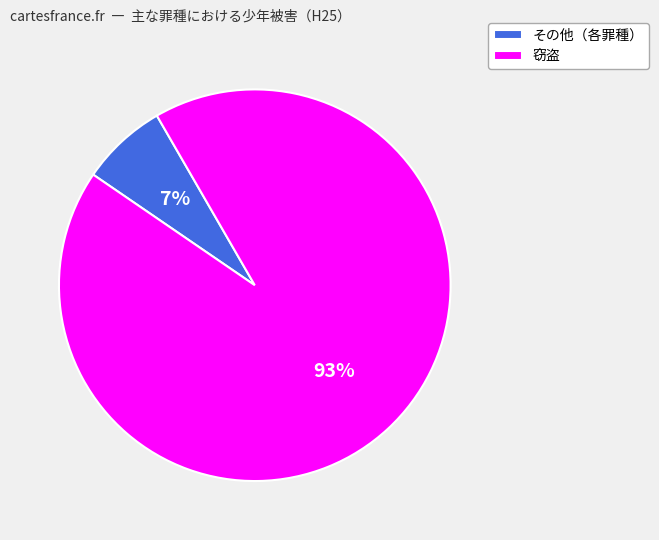

Which category accounts for the majority?

窃盗